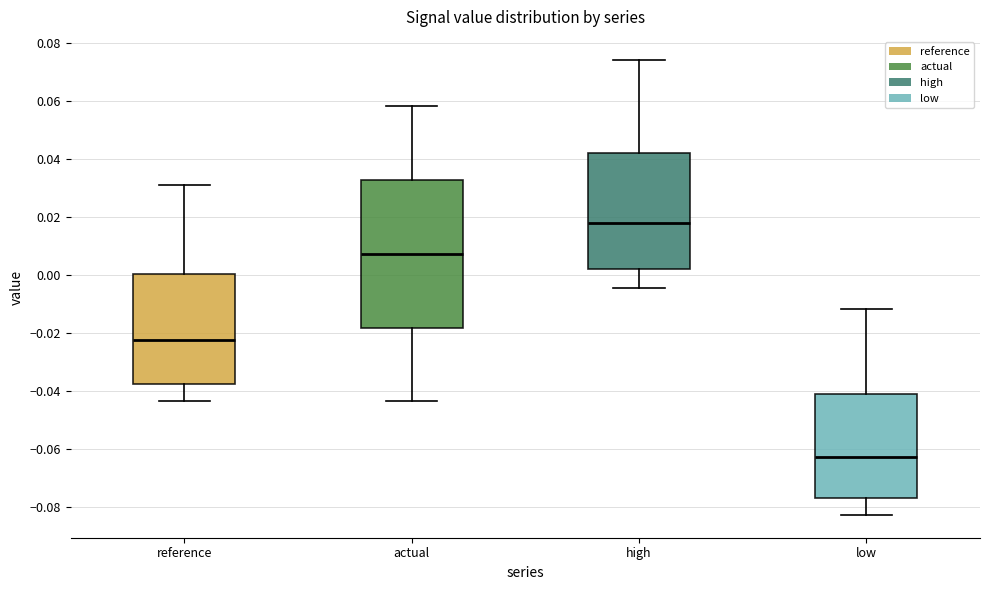

Which box's median line is the highest?

high